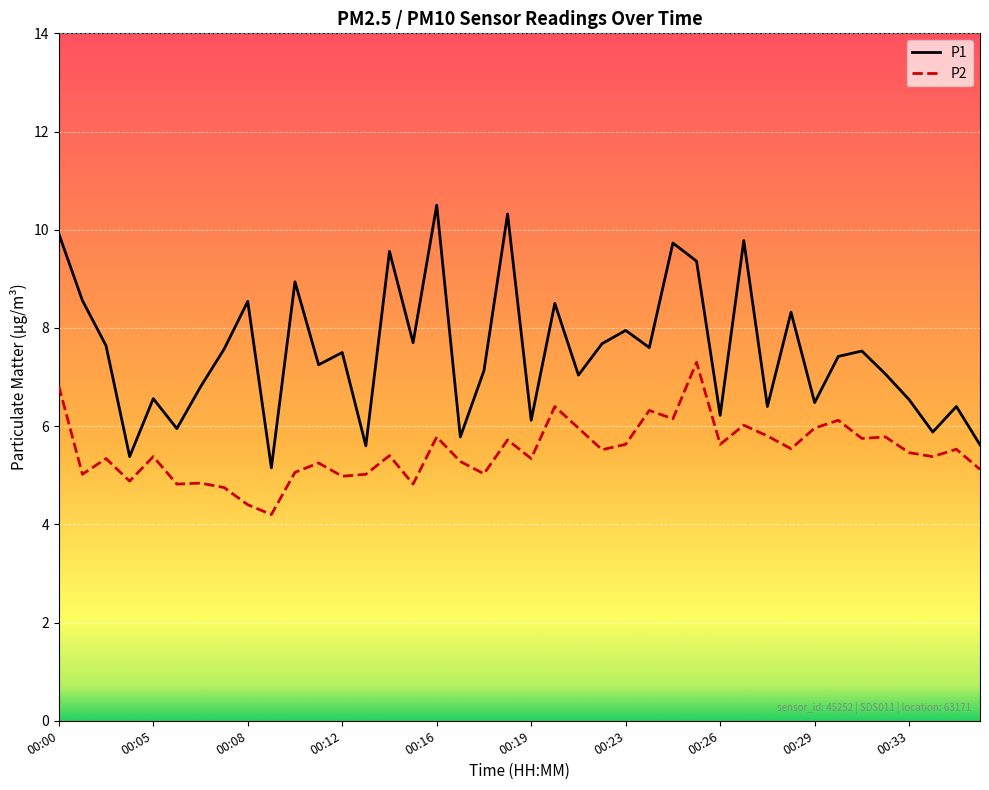

What is the greatest value displayed?

10.5